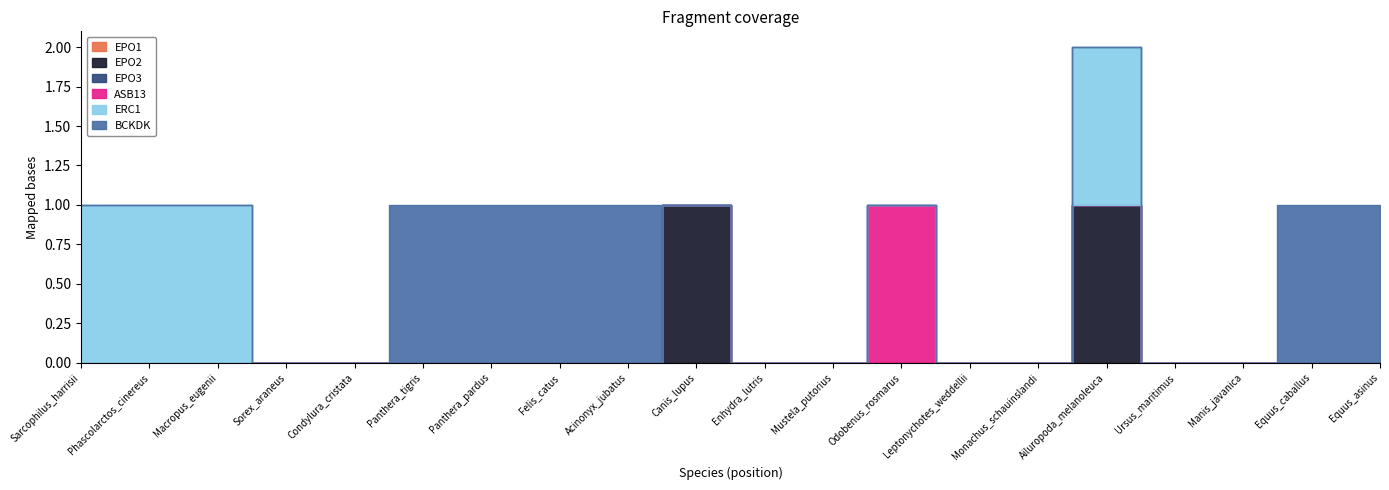

True or false: EPO2 has a value of 0 at Odobenus_rosmarus.

False